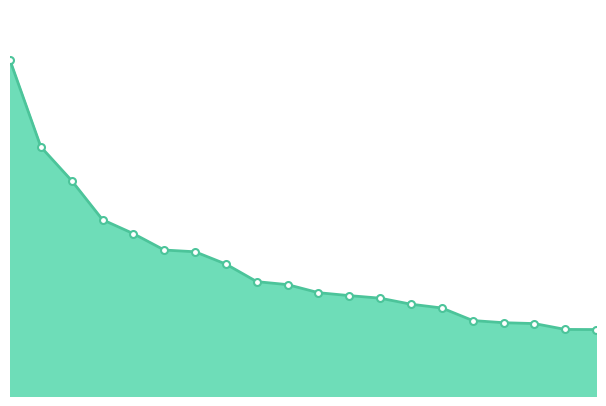

Does the chart have visible grid lines?

No